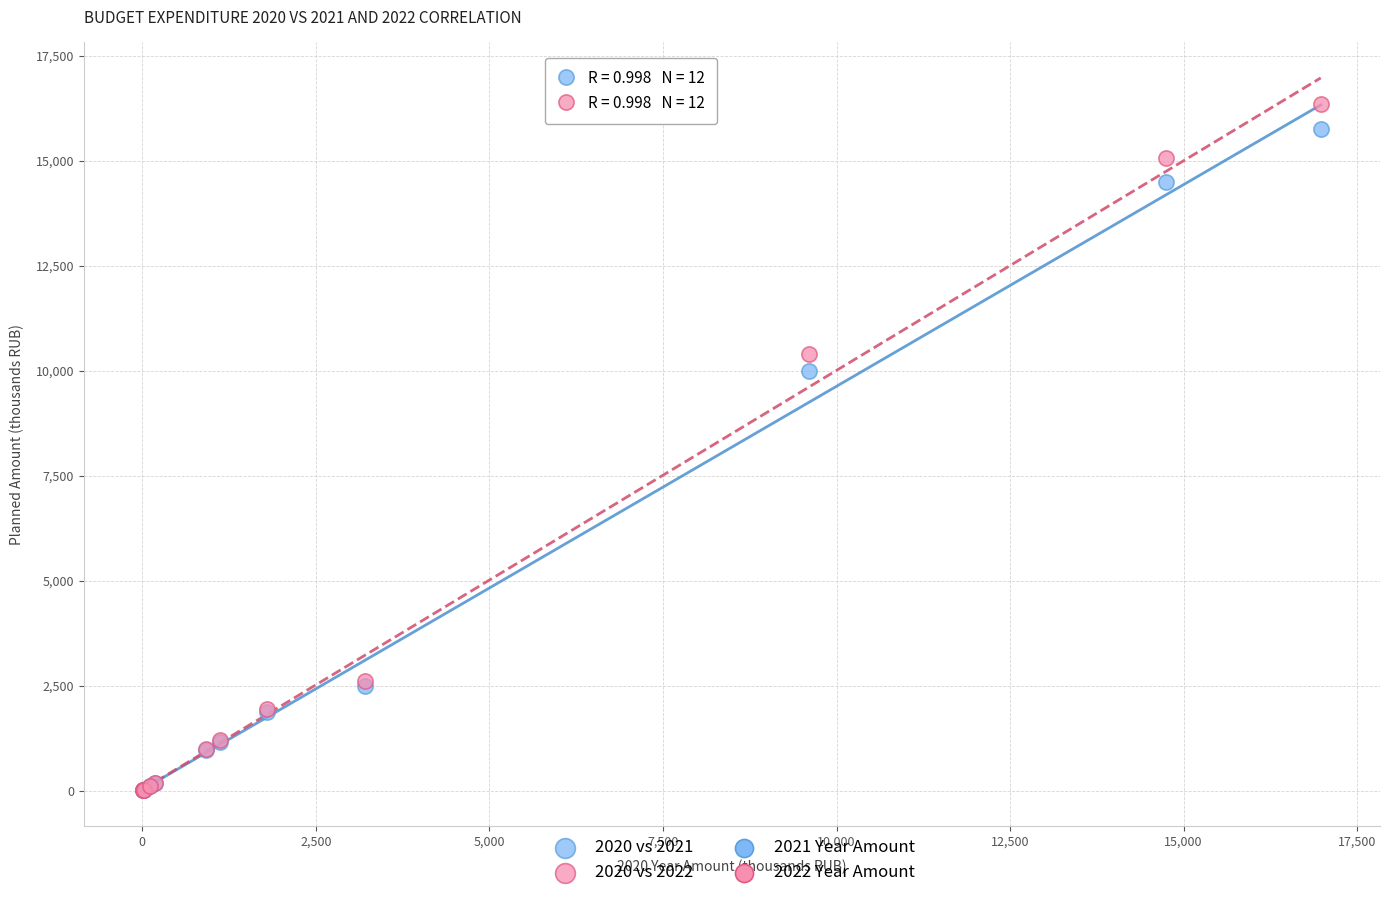

Across all series, what Y value is closest to 8183?

9994.2